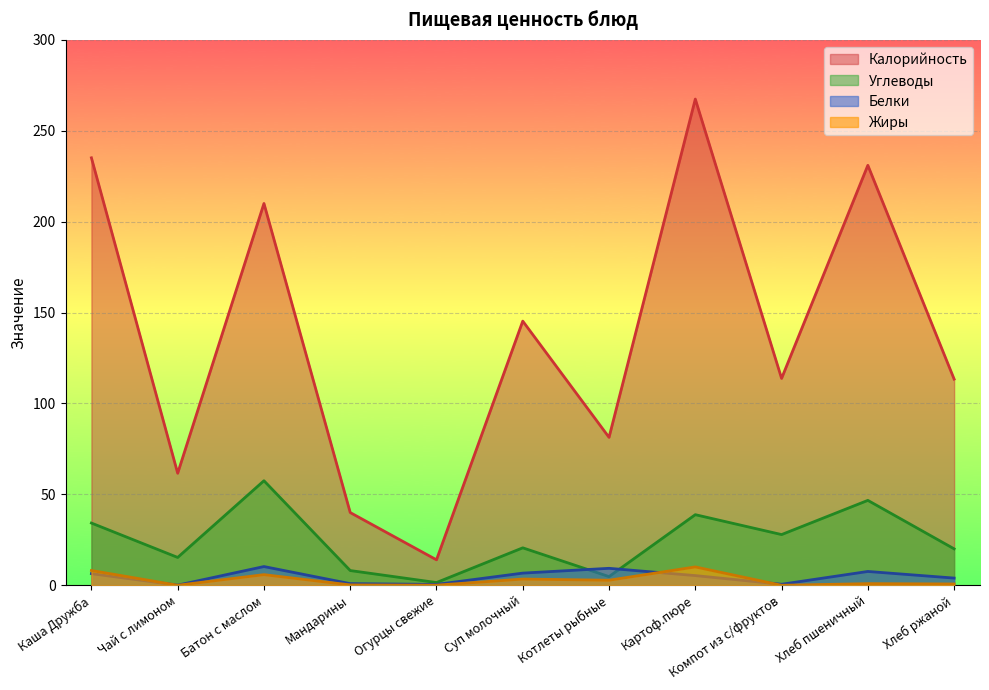

How many times do Белки and Жиры cross each other?

3